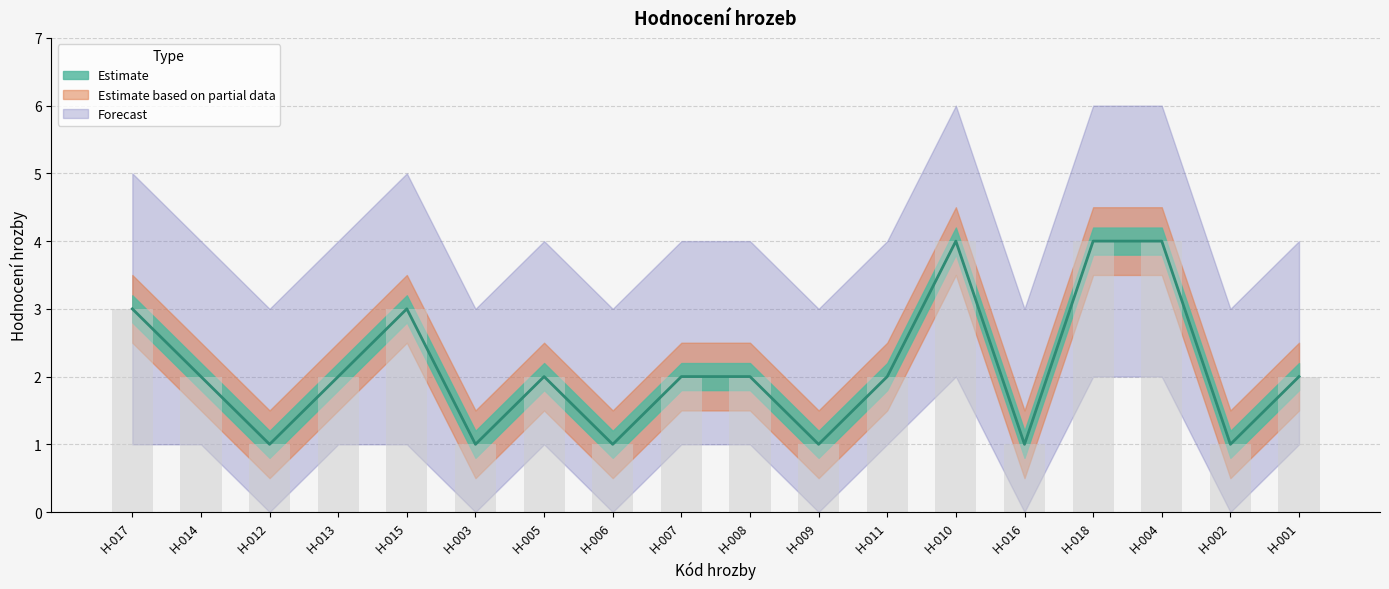

The value of Hodnocení hrozby at H-005 is 2. True or false?

True